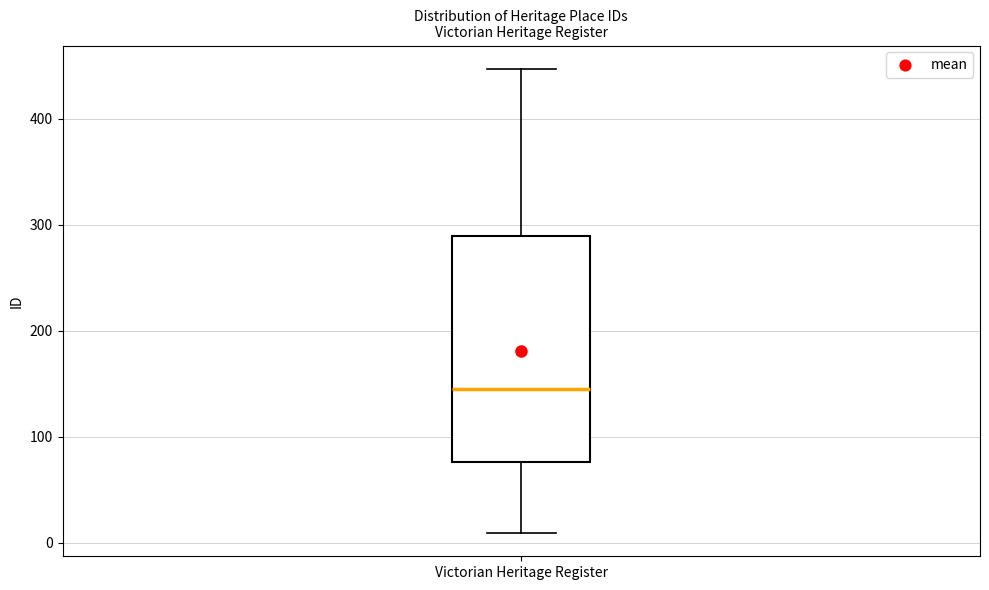

Where does the median line of the box for Victorian Heritage Register sit on the y-axis? The values are not printed on the chart, so give them approximately, as read against the axis.

150